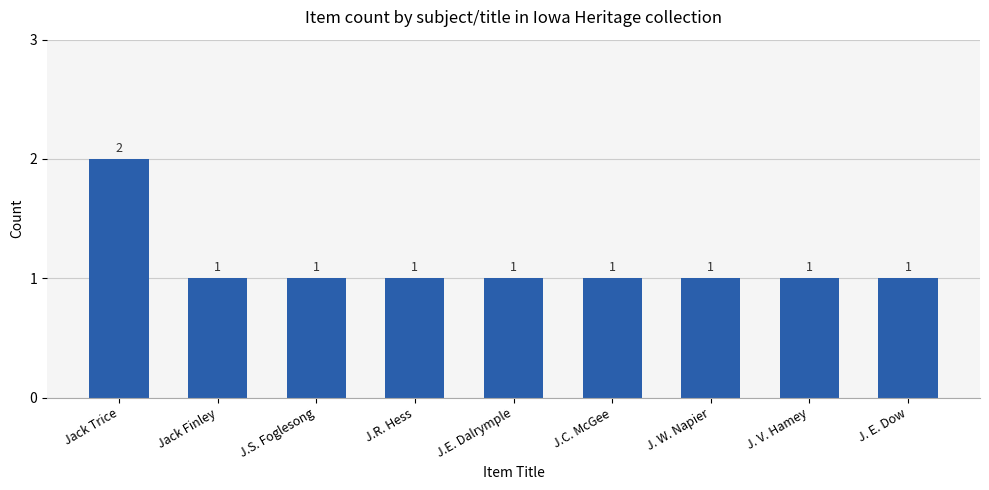

What position from the right is Jack Finley?

8